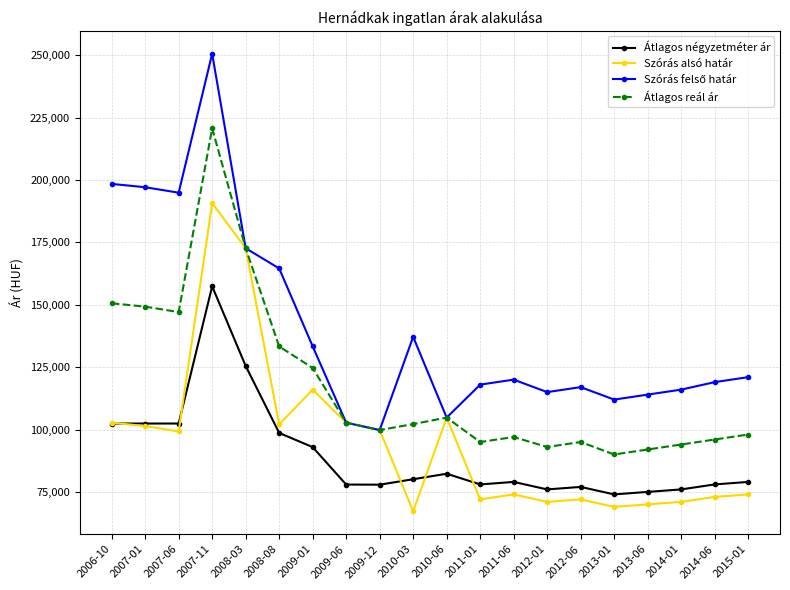

What is the label of the 9th point from the right?

2011-01